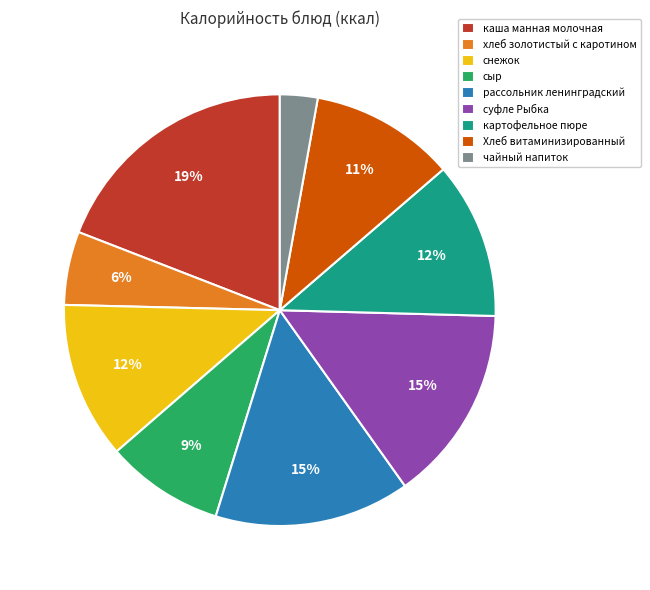

To the nearest percent, what percentage of the pie is Хлеб витаминизированный?

11%